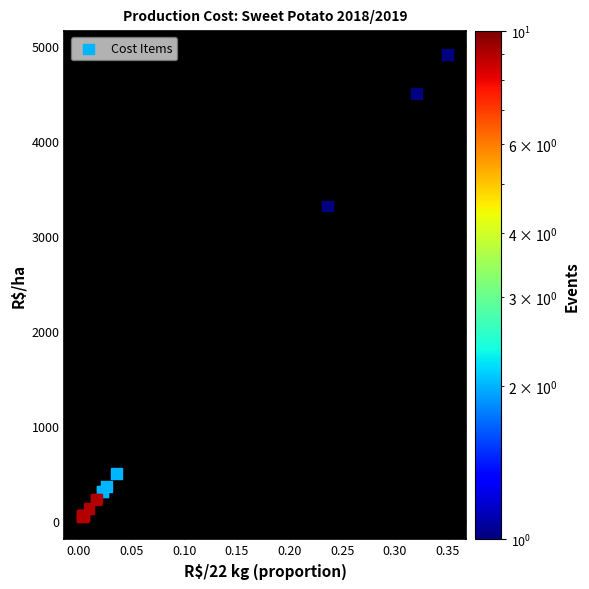

What Y value in the scatter plot is closest to 2484?

3318.4